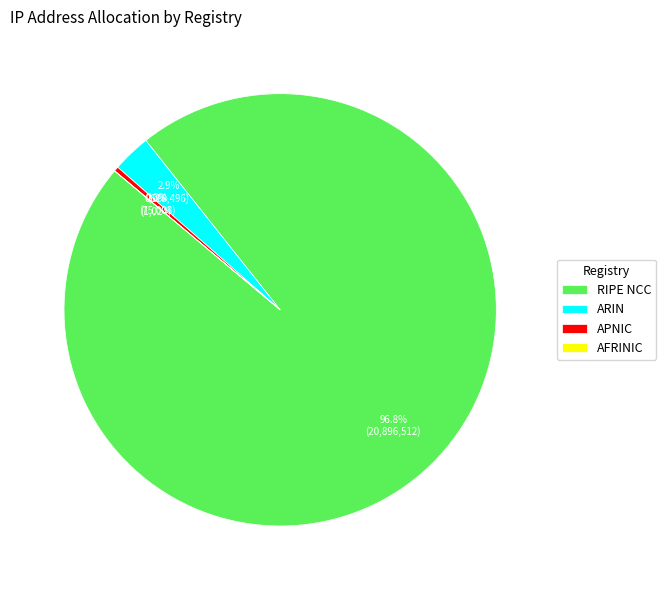

To the nearest percent, what is the difference between the largest and smallest slice percentages?

97%